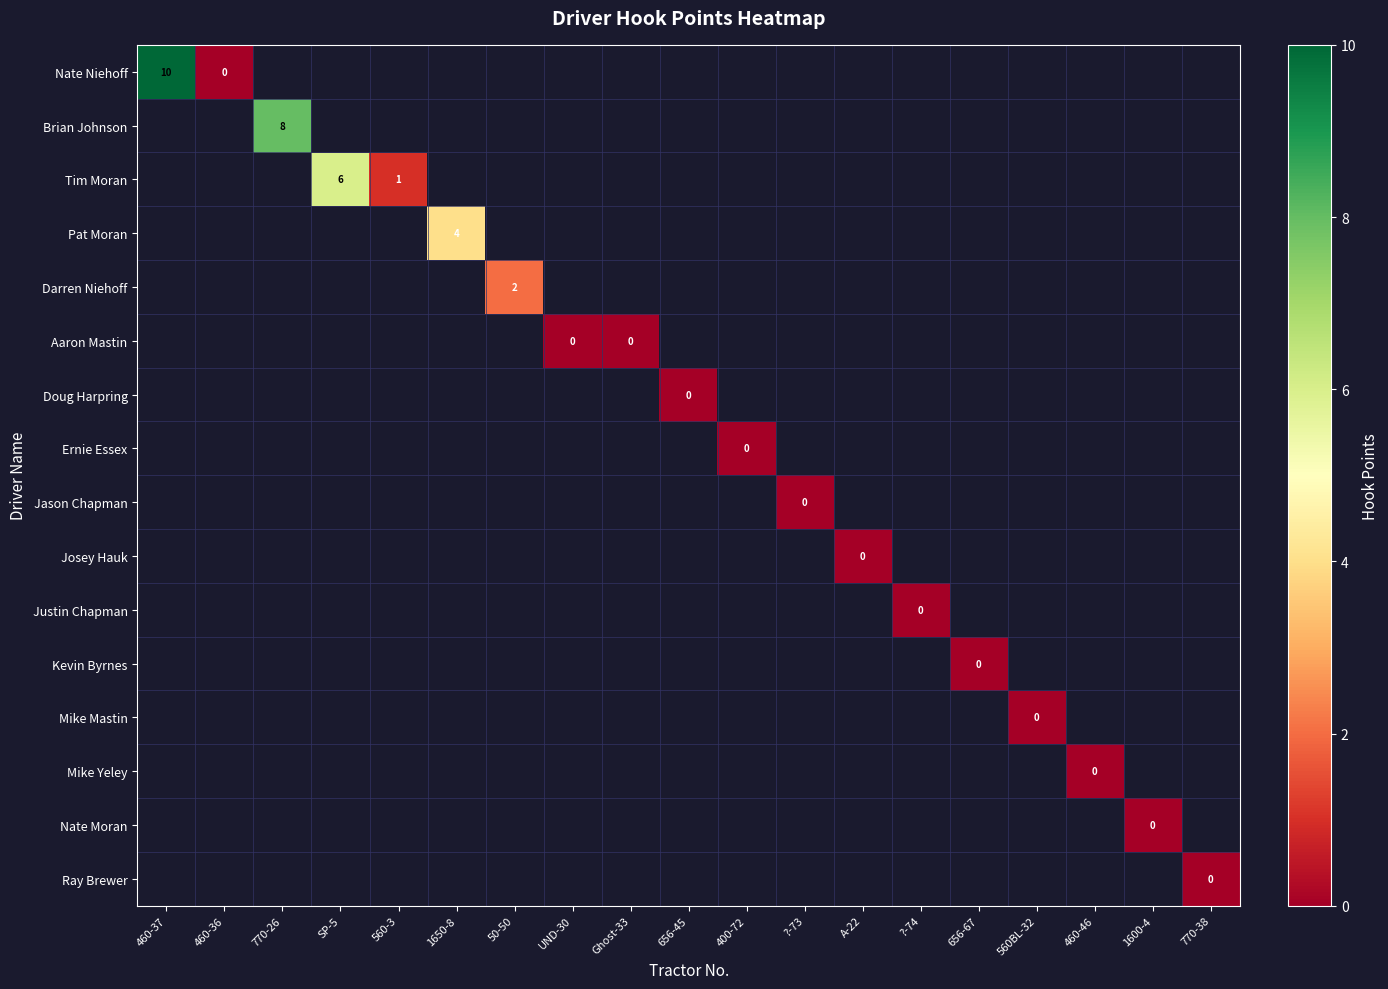

Which series has the widest spread of values?

Nate Niehoff